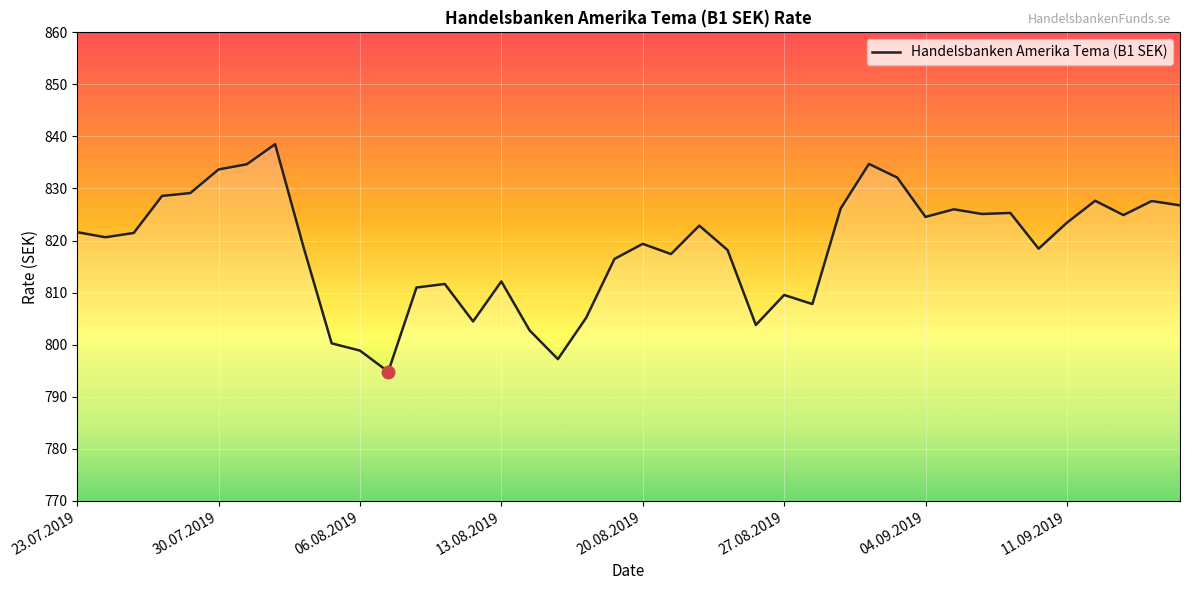

What is the smallest value displayed?

794.8